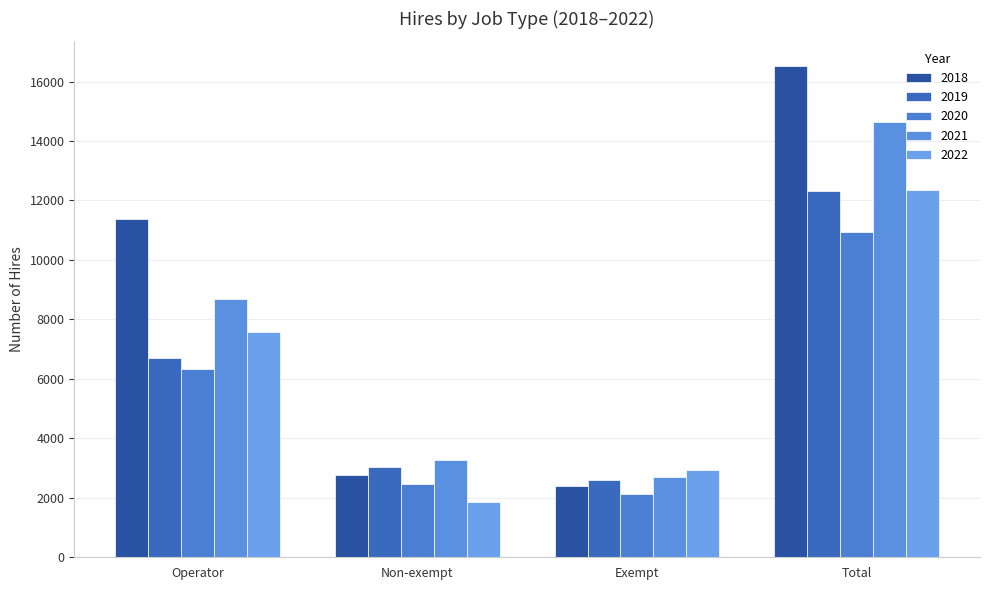

Rank the series by their maximum value, from lowest to highest.

2020, 2019, 2022, 2021, 2018